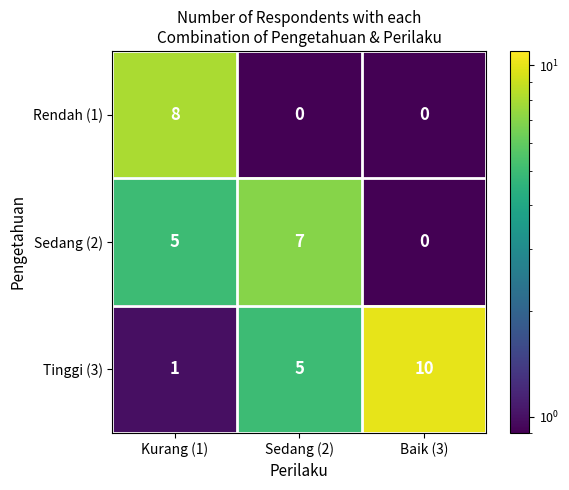

Reading left to right, list all the values displayed in this chart.

Rendah (1): 8	0	0
Sedang (2): 5	7	0
Tinggi (3): 1	5	10